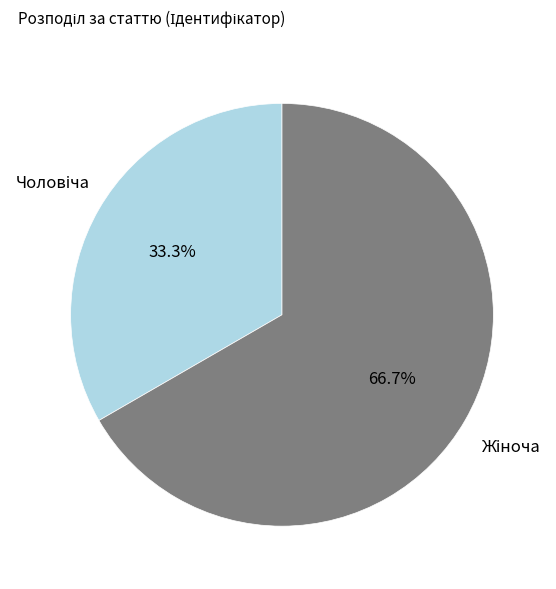

Is there a majority slice in this chart?

Yes